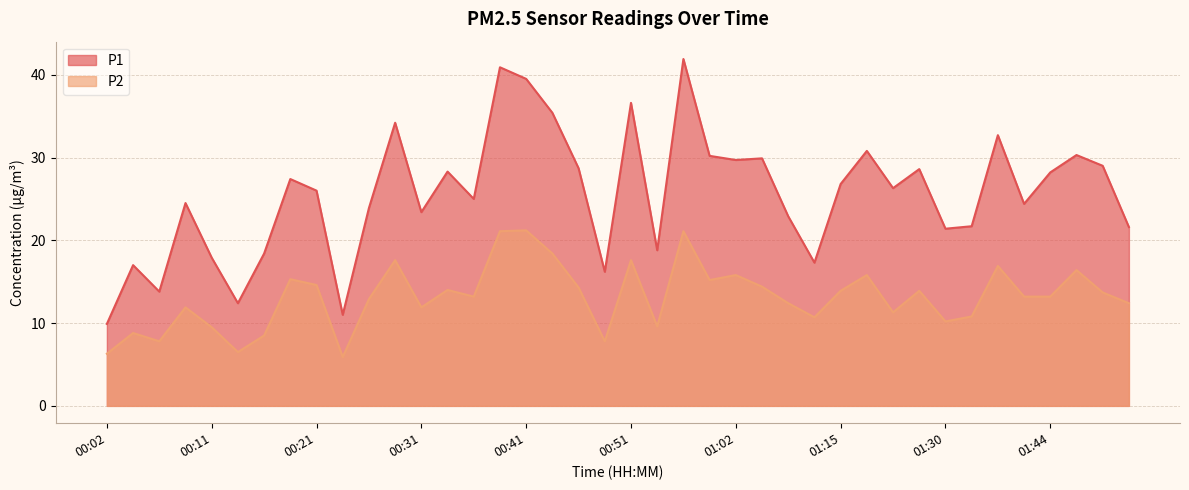

What is the greatest value displayed?

41.9